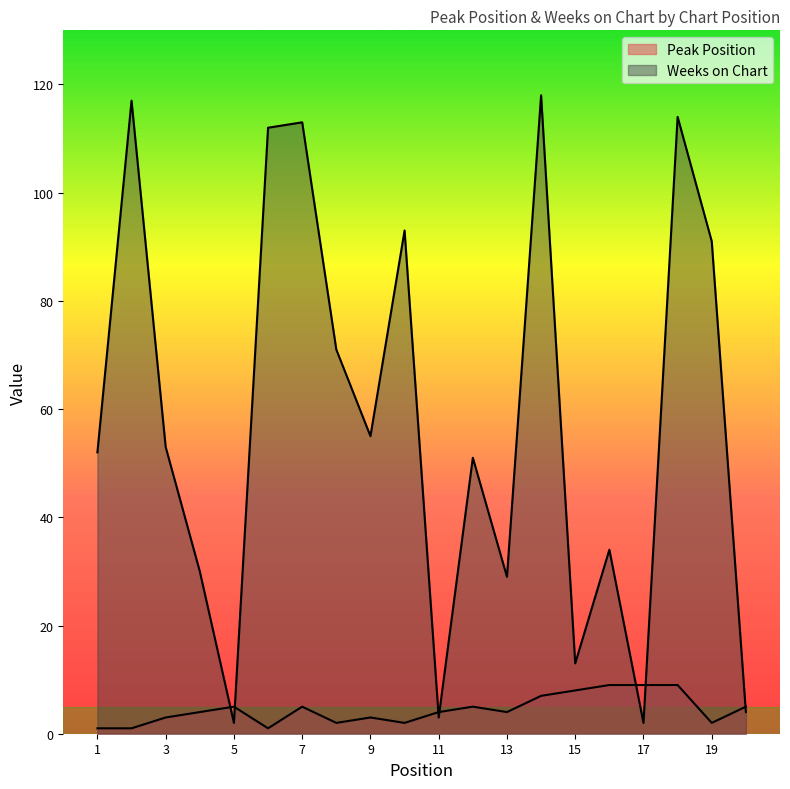

What is the difference between the highest and lowest values at 18?

105